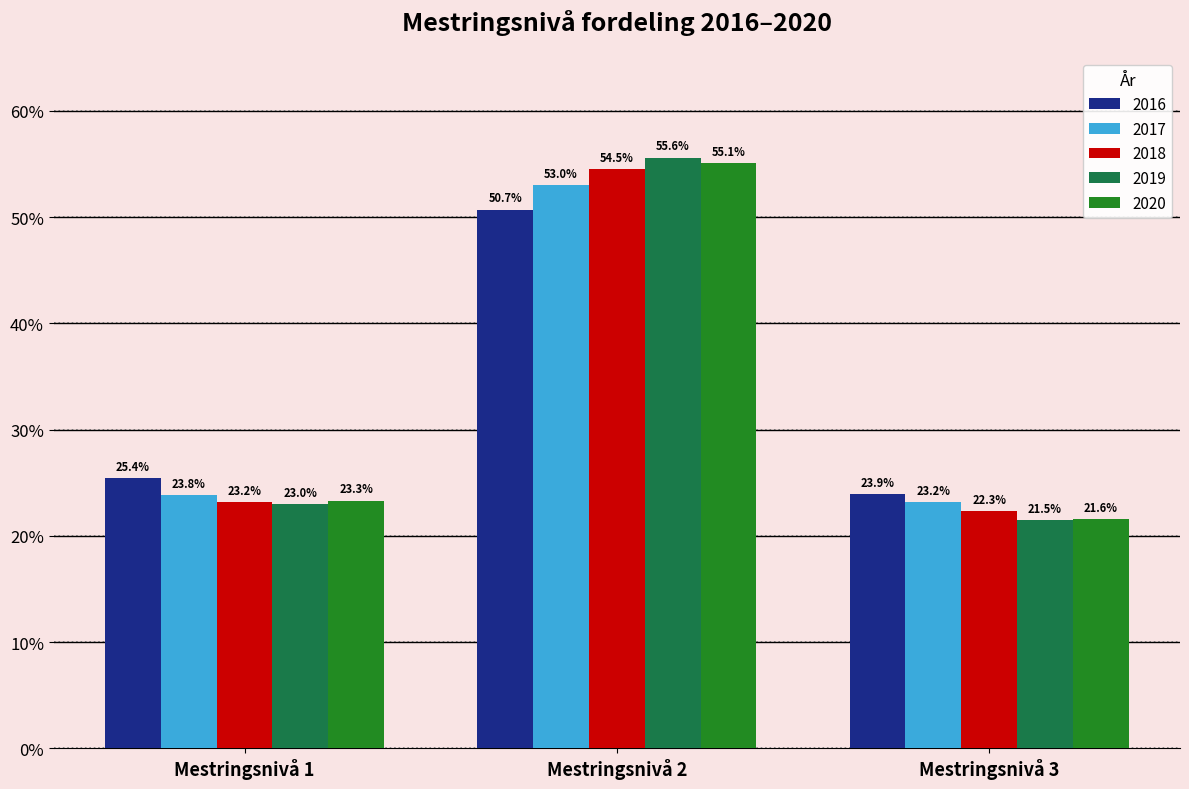

Between Mestringsnivå 1 and Mestringsnivå 3, which series saw the biggest shift?

2020